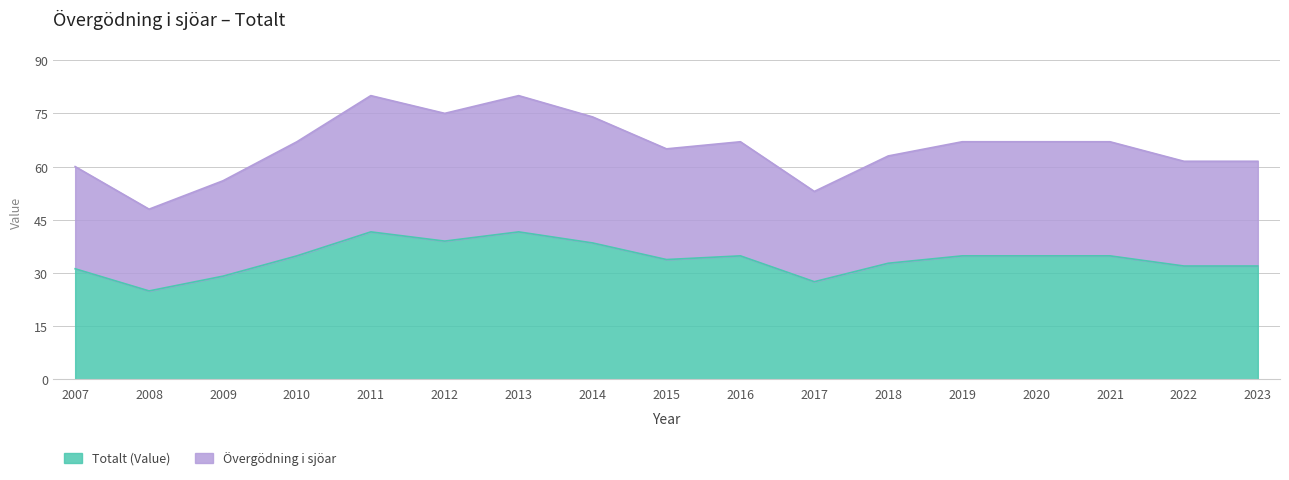

True or false: Totalt (Value) and Övergödning i sjöar cross at least once.

False